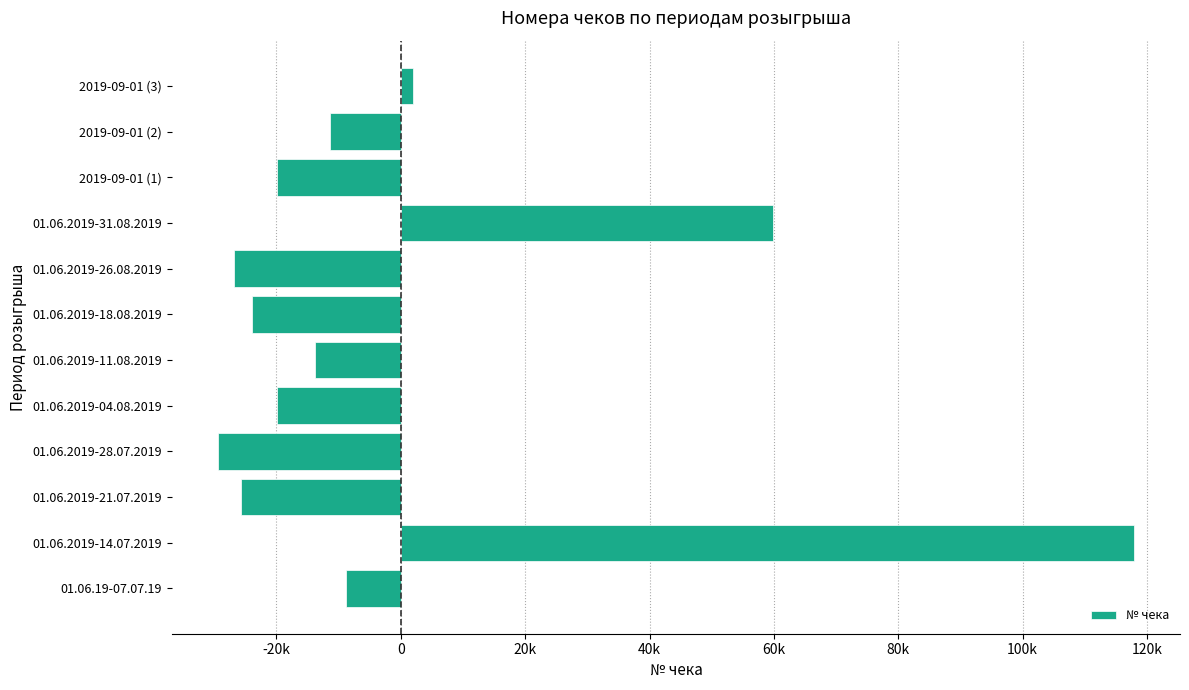

Are the bars horizontal?

Yes